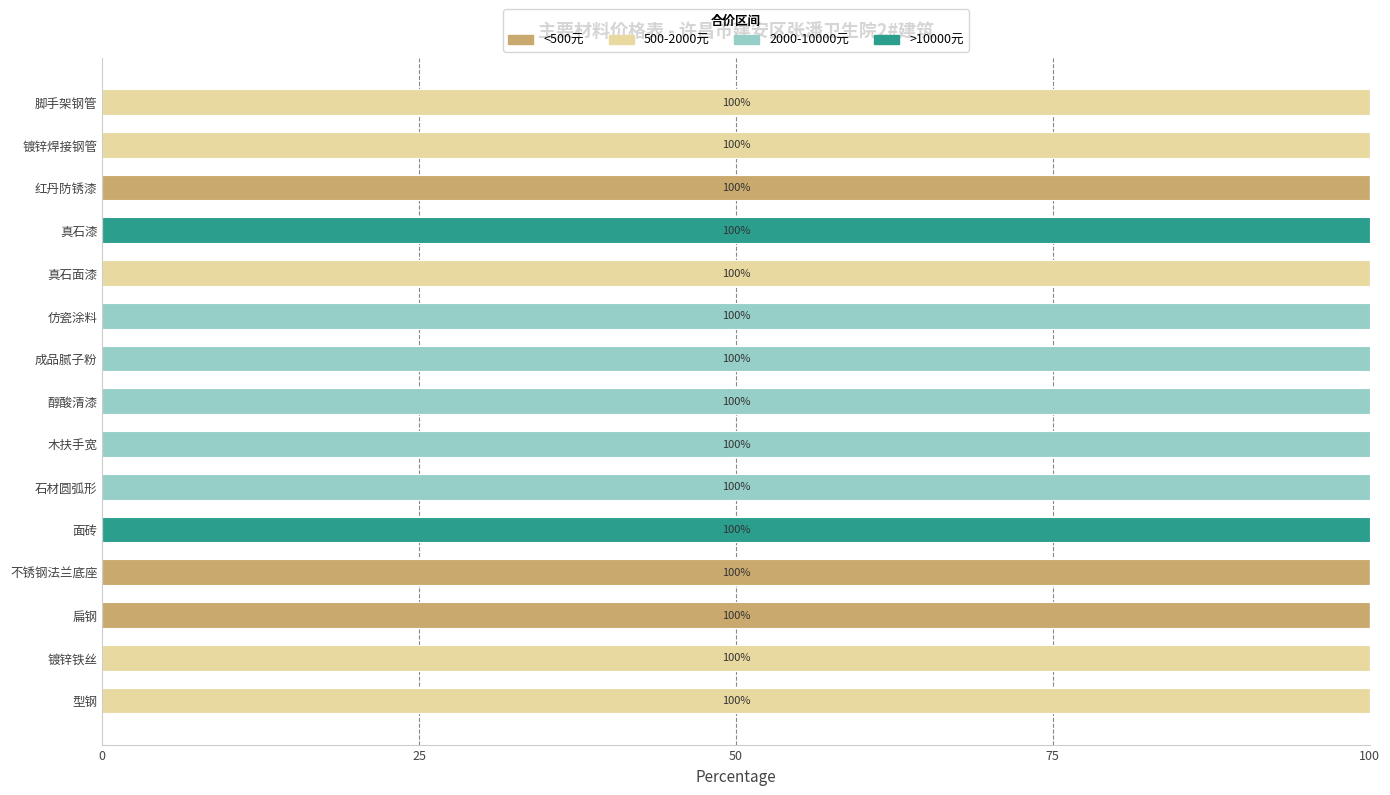

What is the total value across all series at 醇酸清漆?

100